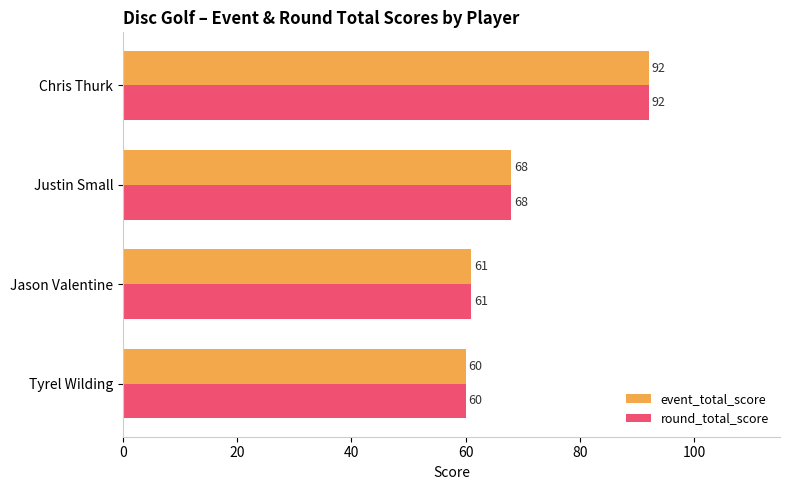

What is the smallest value displayed?

60